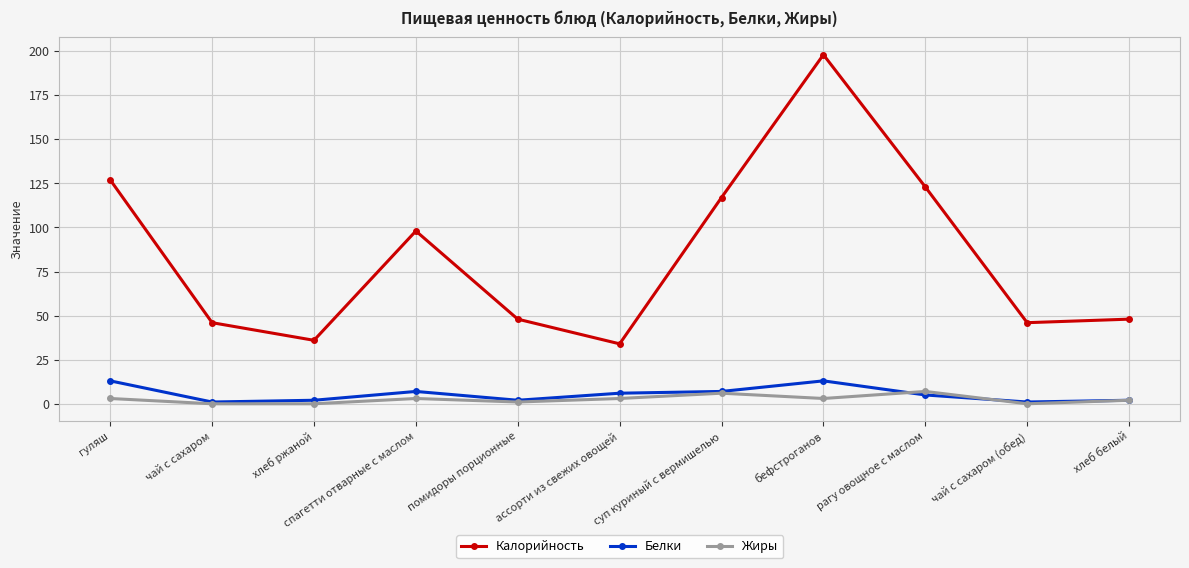

Reading left to right, extract all data points from this chart.

Калорийность: 127	46	36	98	48	34	117	198	123	46	48
Белки: 13	1	2	7	2	6	7	13	5	1	2
Жиры: 3	0	0	3	1	3	6	3	7	0	2